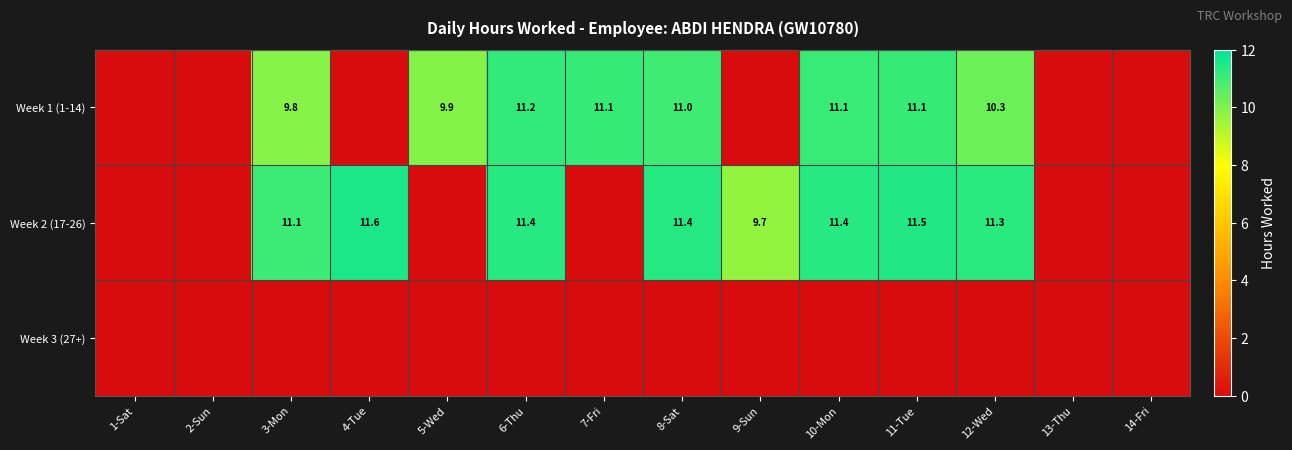

Is it true that Week 2 (17-26) equals 11.4 at 10-Mon?

True